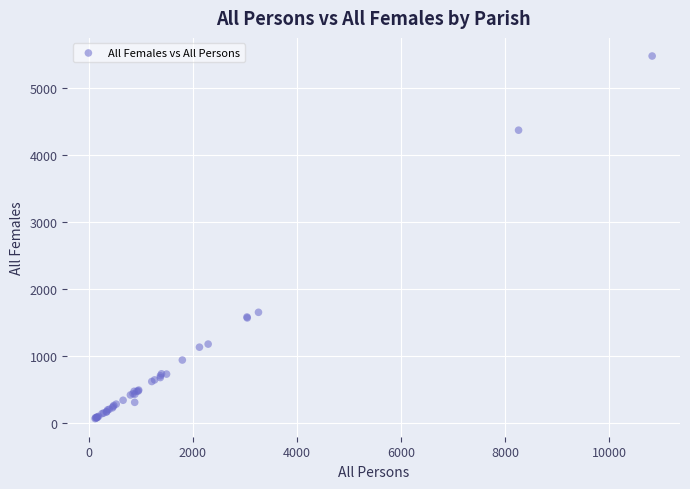

What Y value in the scatter plot is closest to 2773?

1653